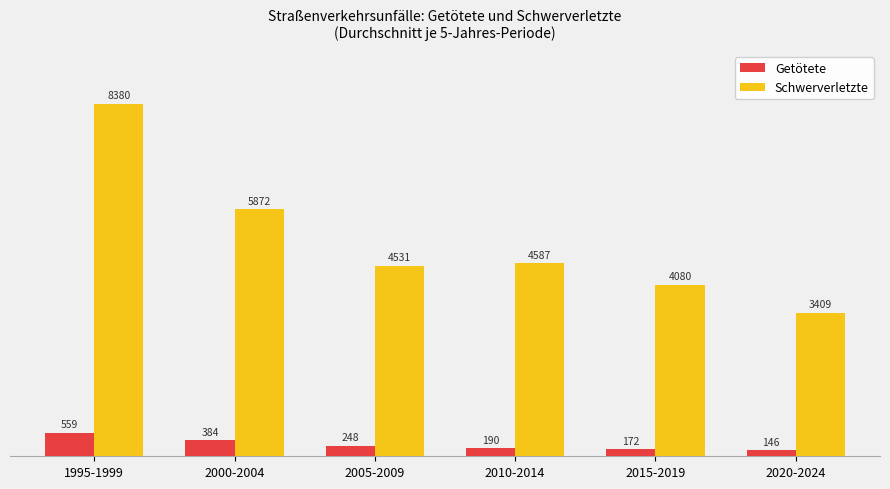

At which label does Getötete first exceed 248?

1995-1999